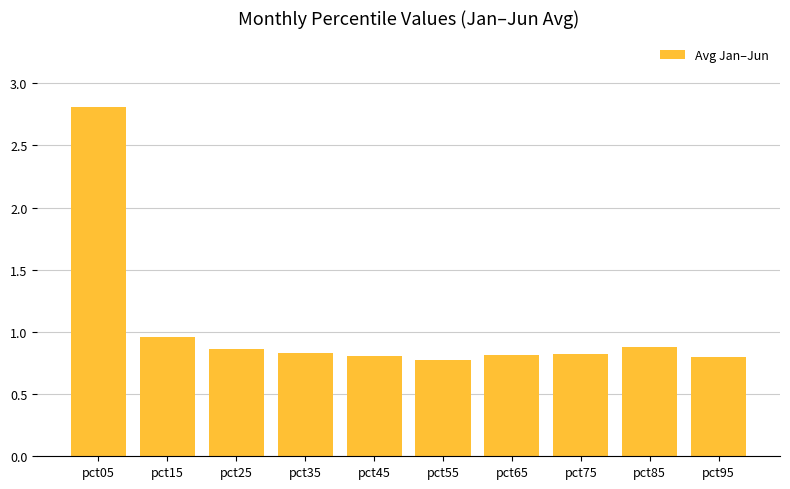

What is the approximate value at pct65?

0.8